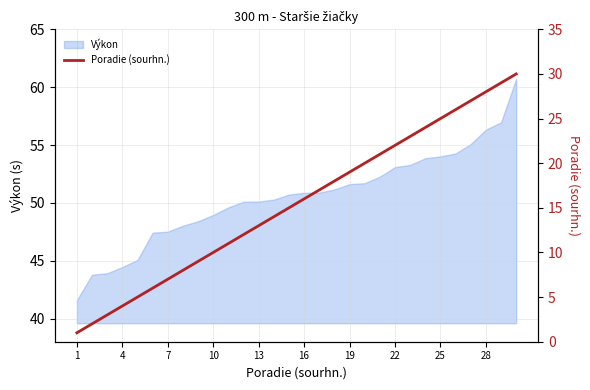

The Výkon series shows 47.5 at 7. True or false?

True